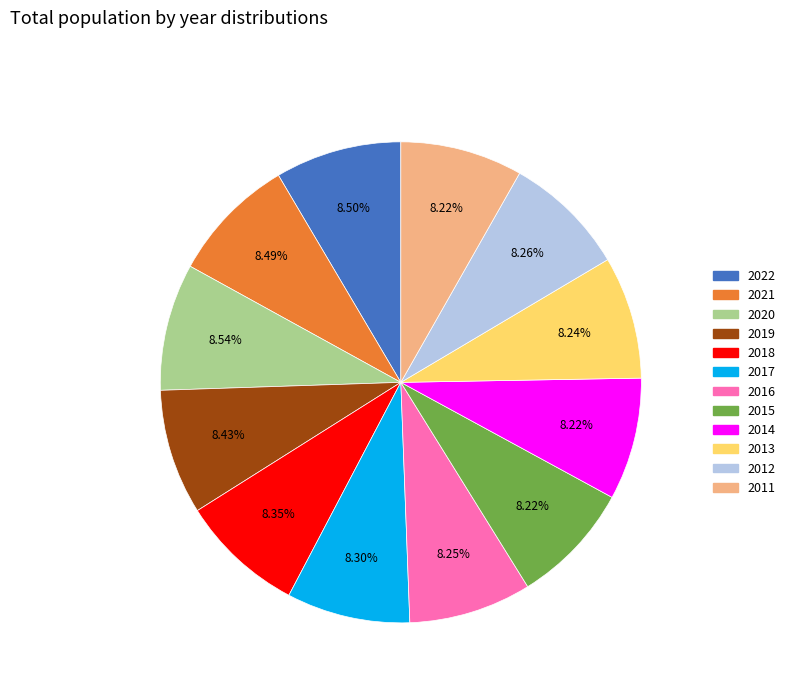

Does any single category account for the majority?

No